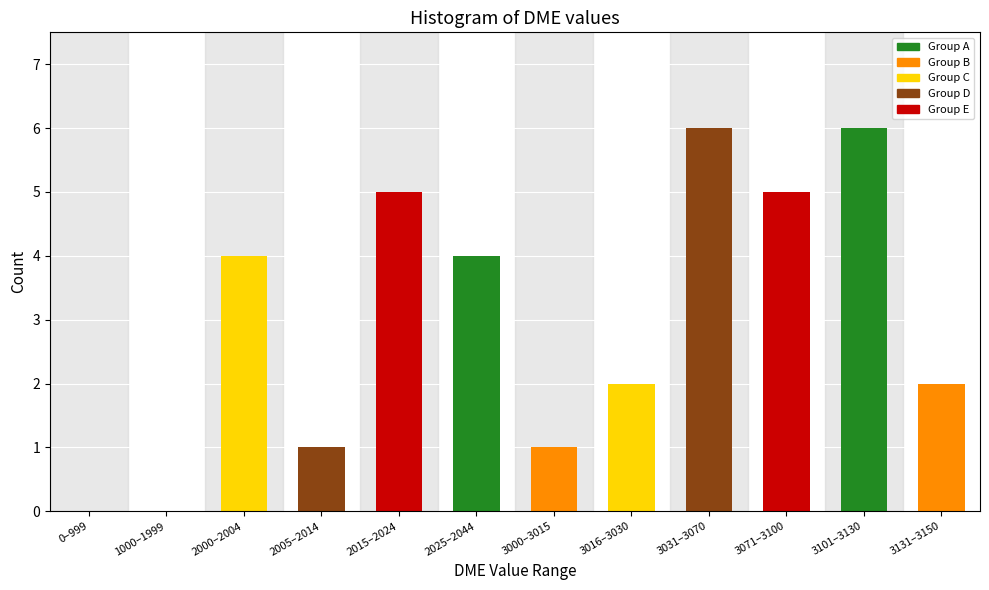

Reading left to right, what are all the values shown in this chart?

0–999=0	1000–1999=0	2000–2004=4	2005–2014=1	2015–2024=5	2025–2044=4	3000–3015=1	3016–3030=2	3031–3070=6	3071–3100=5	3101–3130=6	3131–3150=2